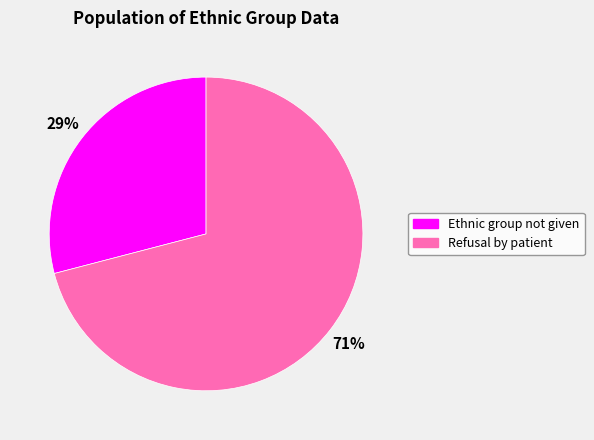

To the nearest percent, what is the average slice percentage?

50%